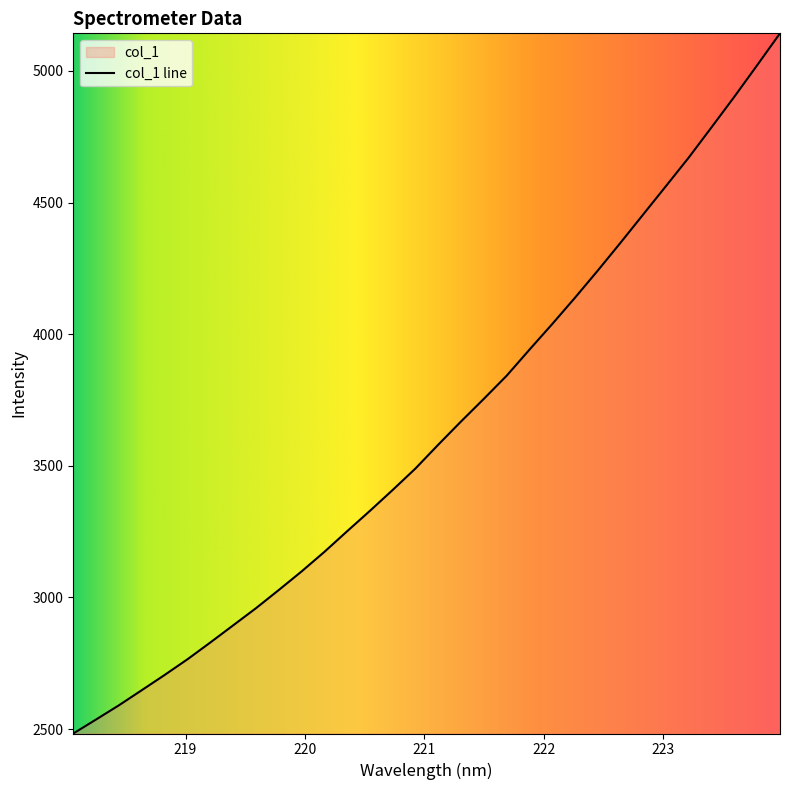

How many data points are less than 3580?

16